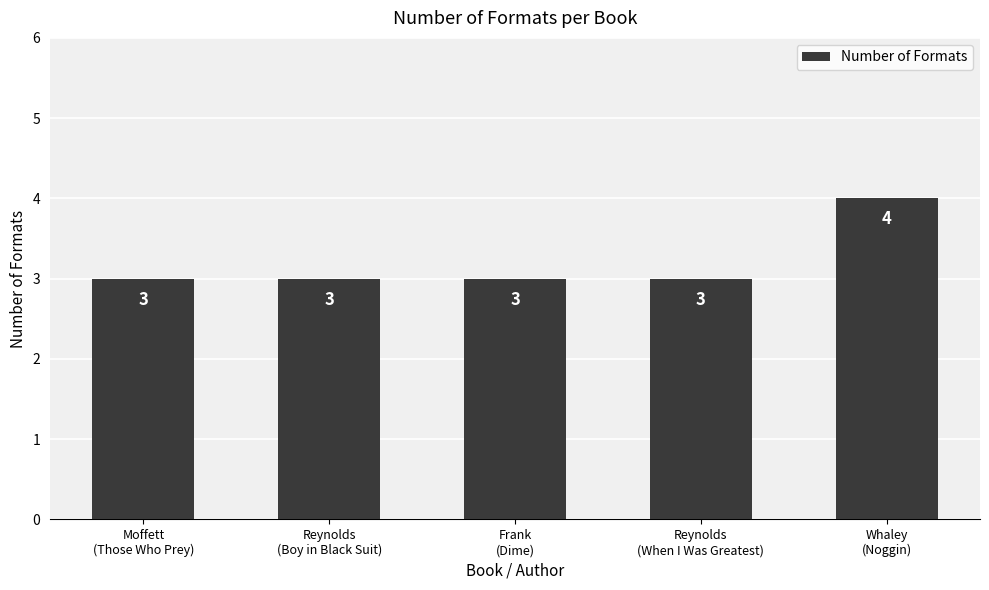

Reading left to right, transcribe all the data shown in this chart.

3	3	3	3	4